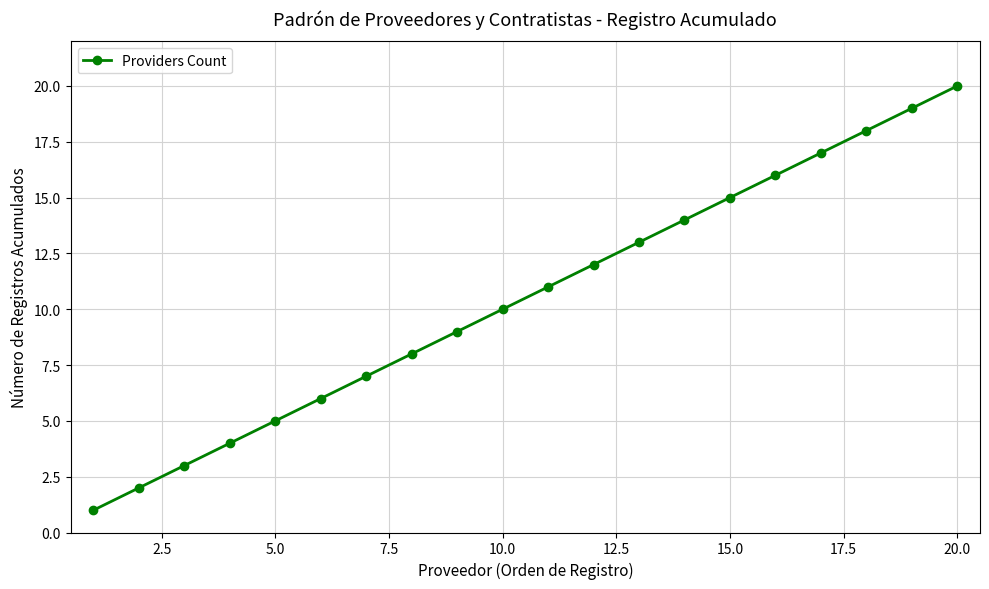

What is the difference between the second highest and minimum values?

18